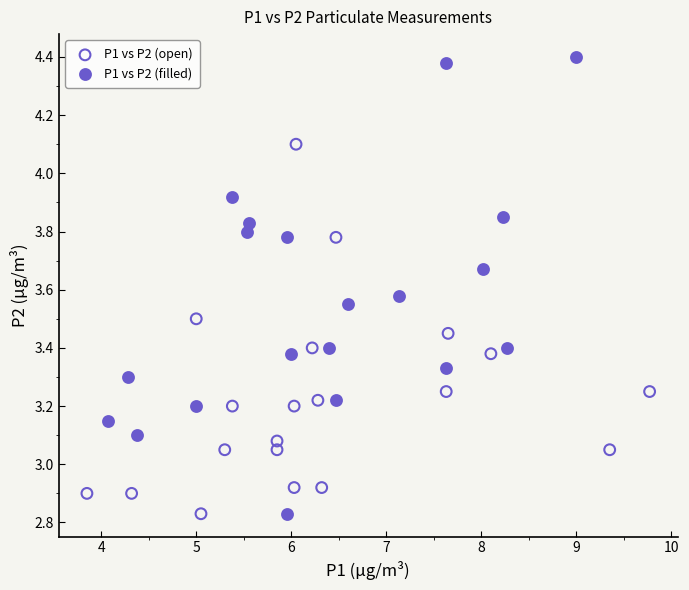

Which series has the largest Y range (max minus min)?

P1 vs P2 (filled)